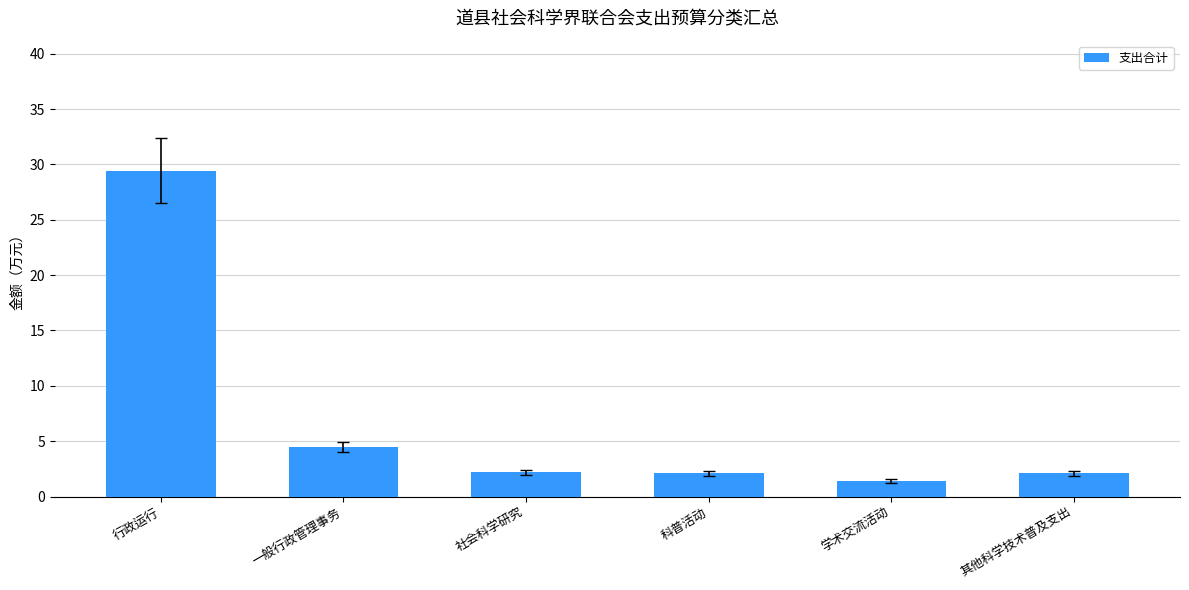

What is the greatest value displayed?

29.4